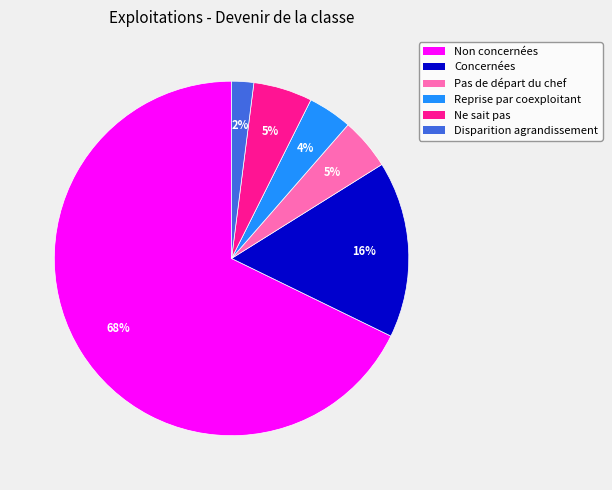

To the nearest percent, what percentage of the pie is Reprise par coexploitant?

4%